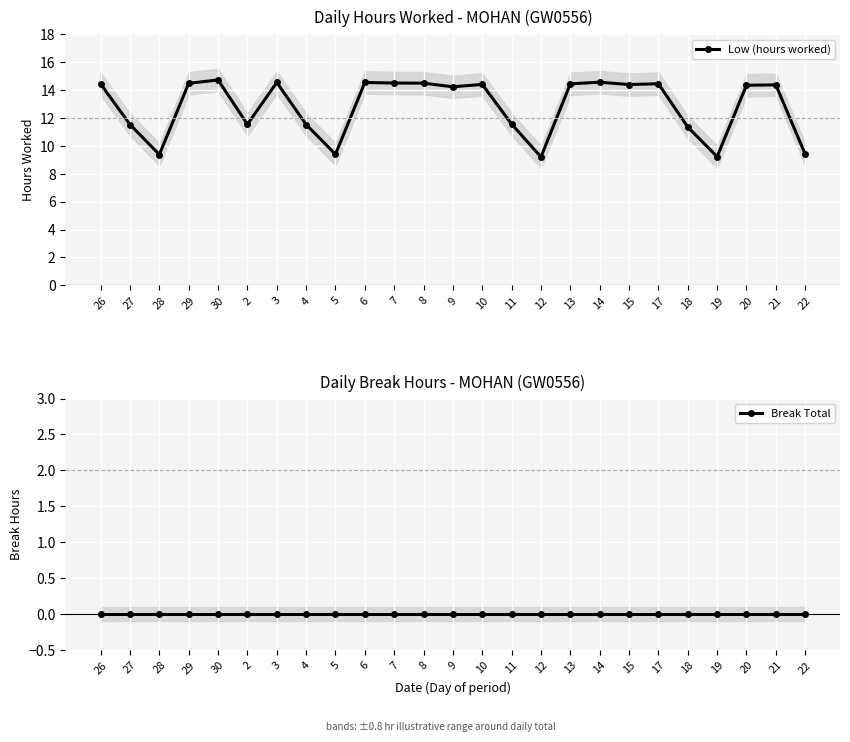

In Low (hours worked), how many points are lower than both neighbors (excluding endpoints)?

7